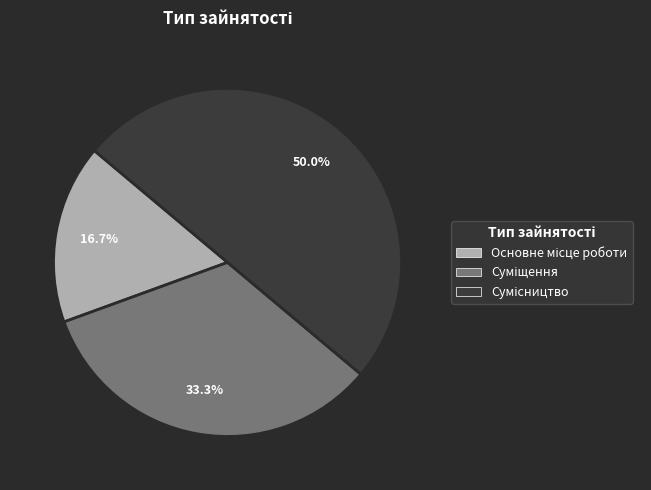

Does any single category account for the majority?

No